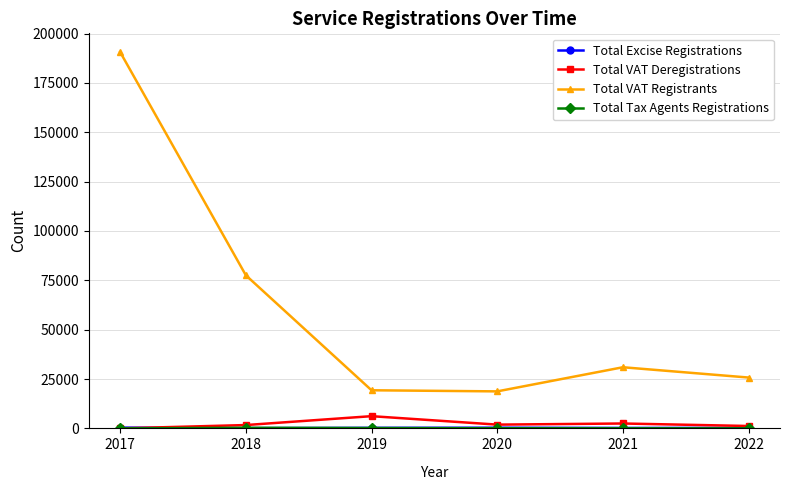

At which label is Total VAT Registrants closest to 104655?

2018